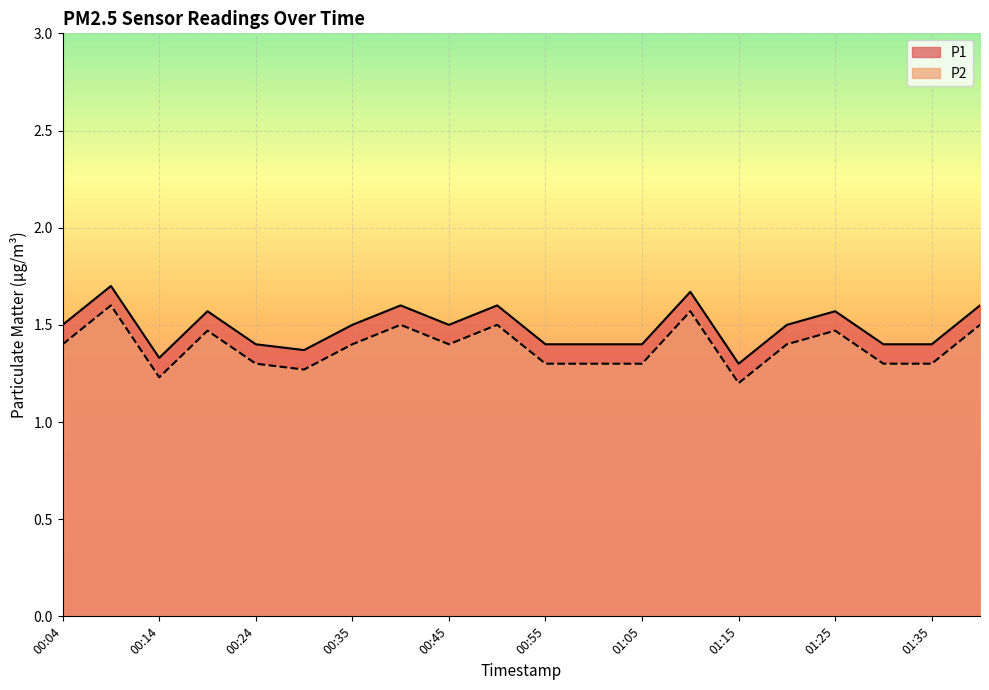

At how many categories does at least one series exceed 1?

20